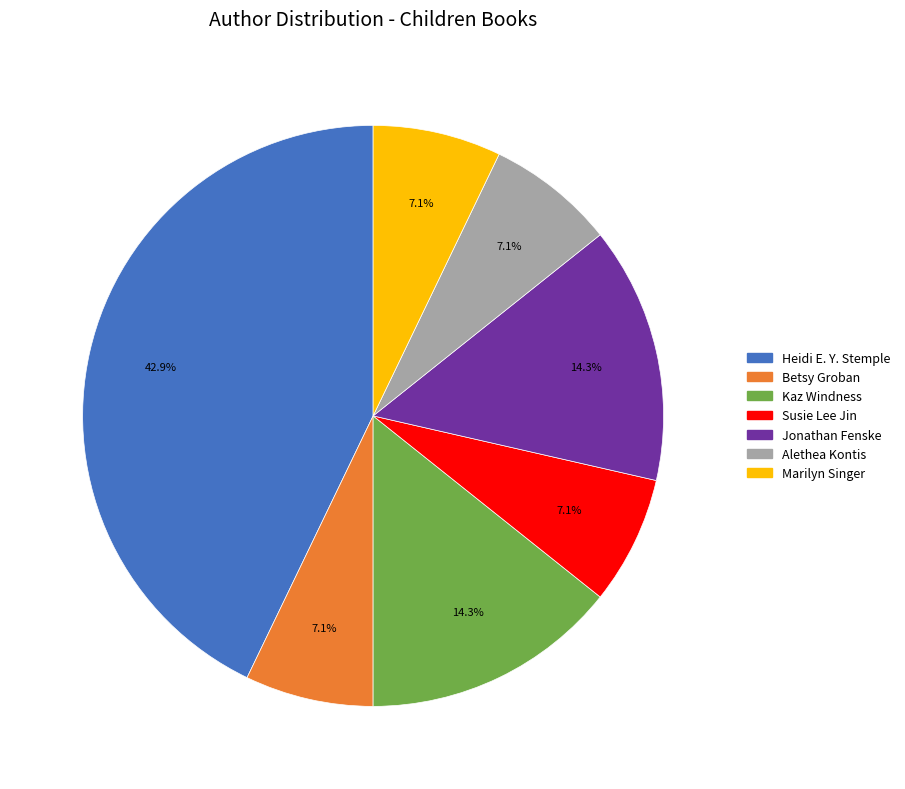

Does any single category account for the majority?

No